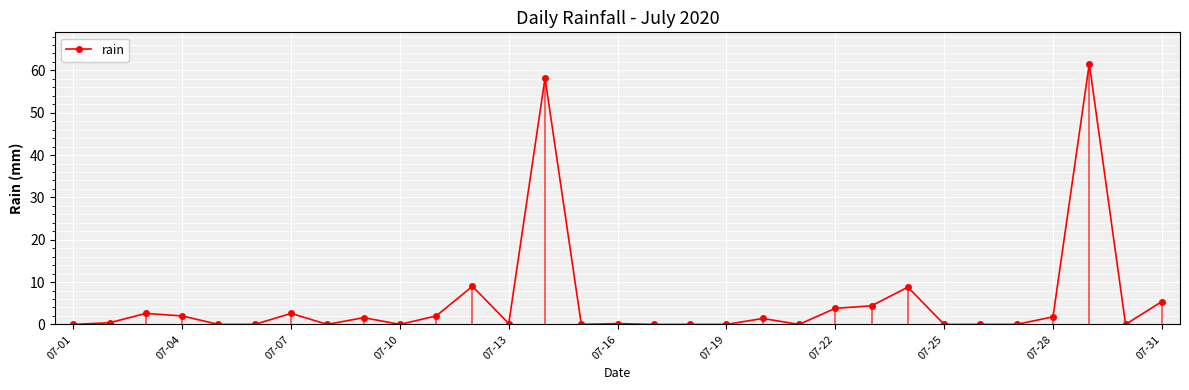

The rain series shows 0.0 at 07-10. True or false?

True